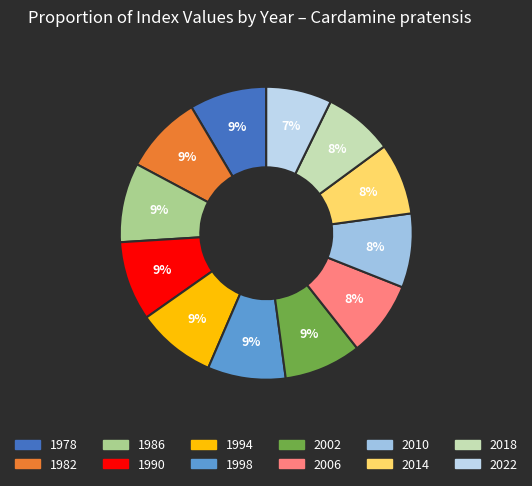

The 2014 slice represents 8% of the pie. True or false?

True